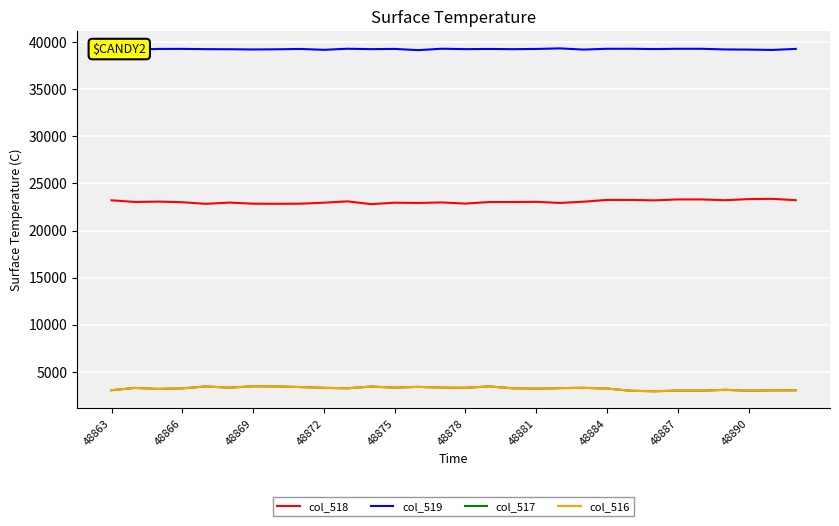

How many values in the col_519 series are below 39252?

15